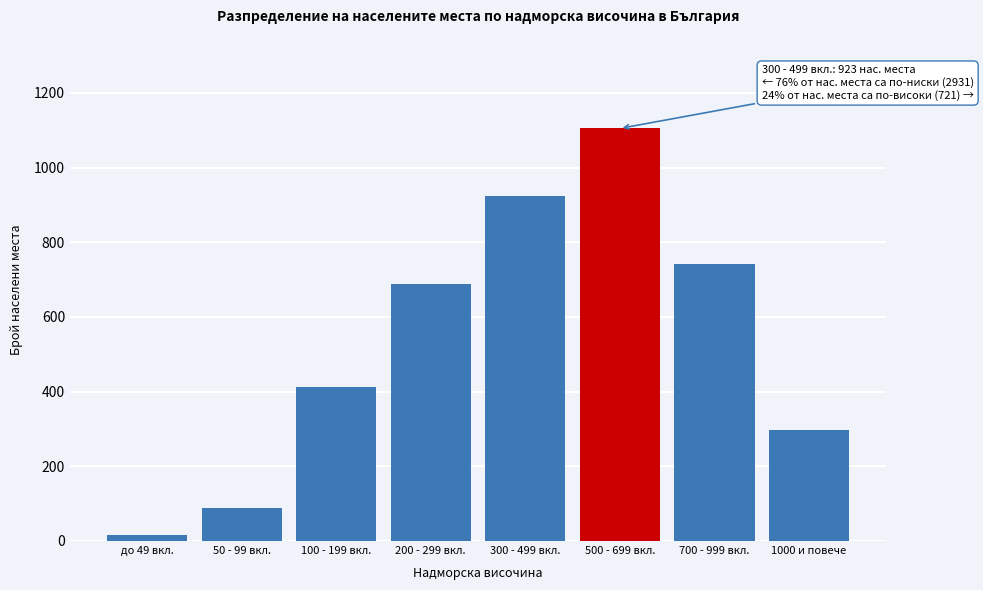

Reading right to left, list all the values displayed in this chart.

1000 и повече=298	700 - 999 вкл.=743	500 - 699 вкл.=1105	300 - 499 вкл.=923	200 - 299 вкл.=687	100 - 199 вкл.=412	50 - 99 вкл.=89	до 49 вкл.=17